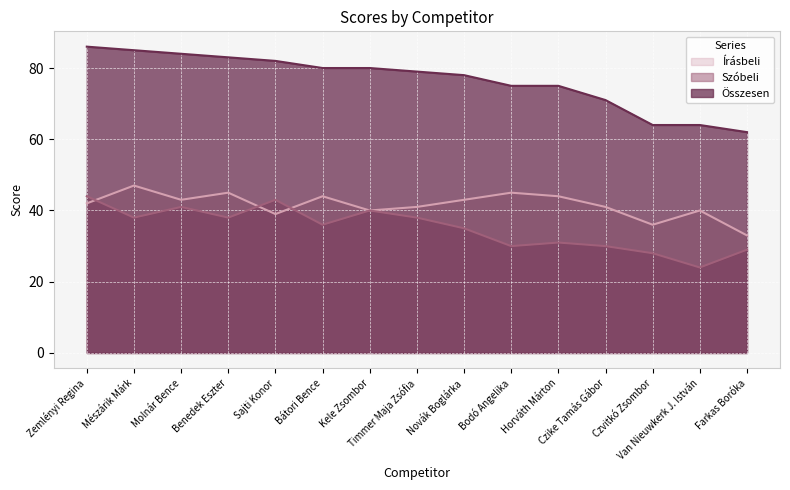

Which category has the lowest value across all series?

Van Nieuwkerk J. István